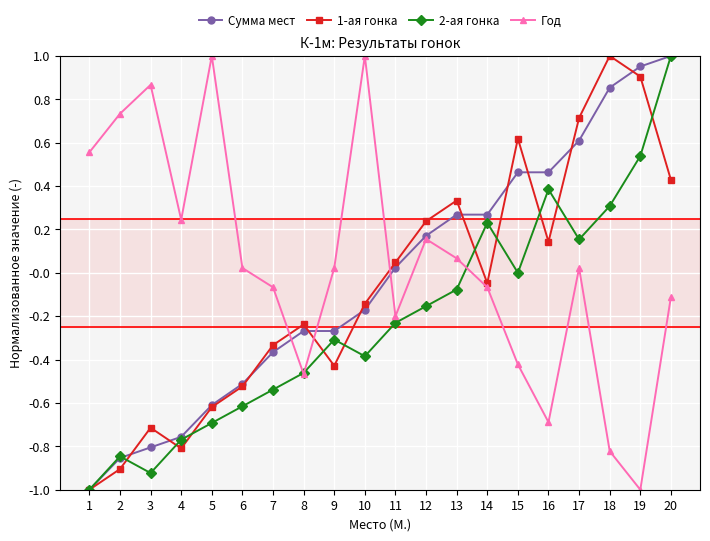

What is the difference between the maximum and minimum values in the 2-ая гонка series?

2.0